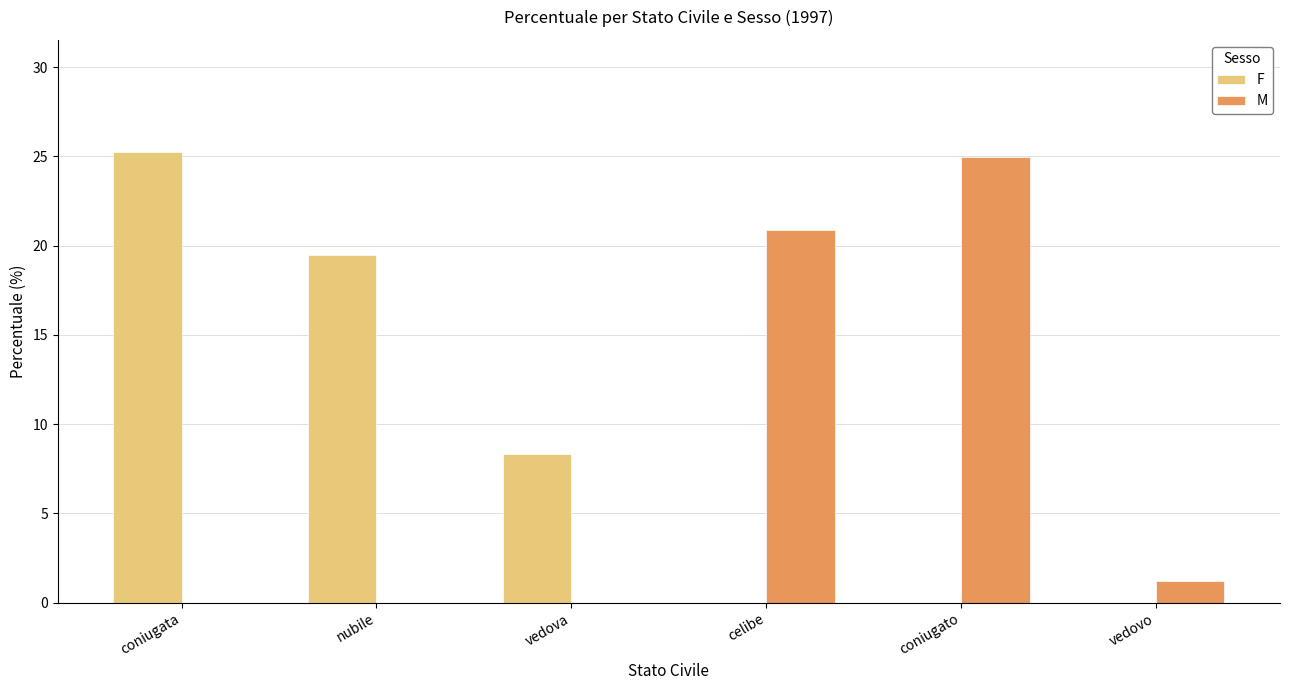

Between celibe and vedovo, which series saw the biggest shift?

M